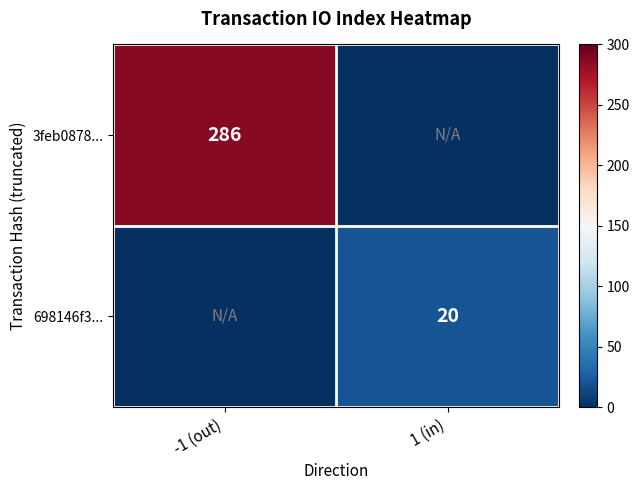

True or false: 698146f3... has a value of 20 at 1 (in).

True